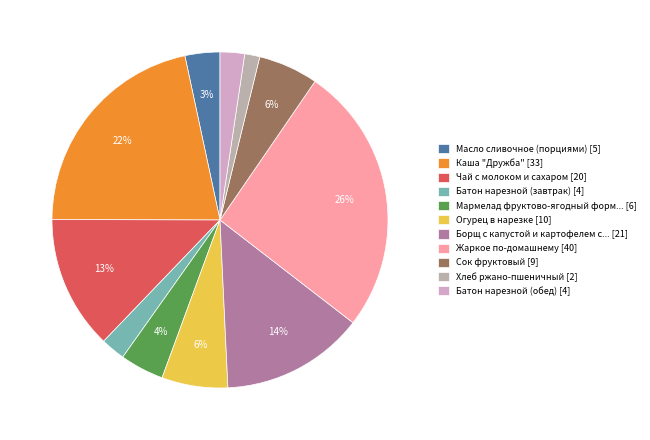

How many slices are in this pie chart?

11